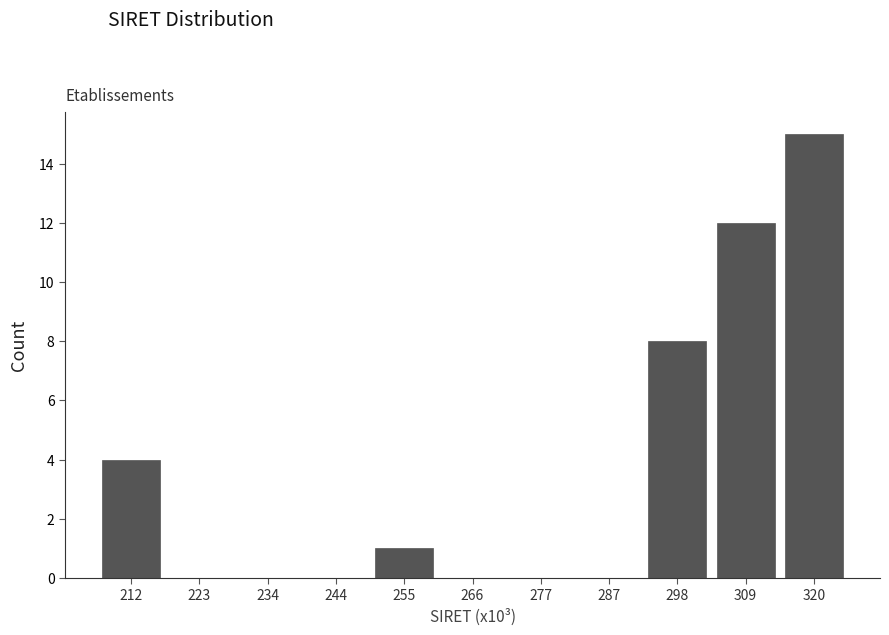

Reading left to right, transcribe all the data shown in this chart.

212=4	223=0	234=0	244=0	255=1	266=0	277=0	287=0	298=8	309=12	320=15